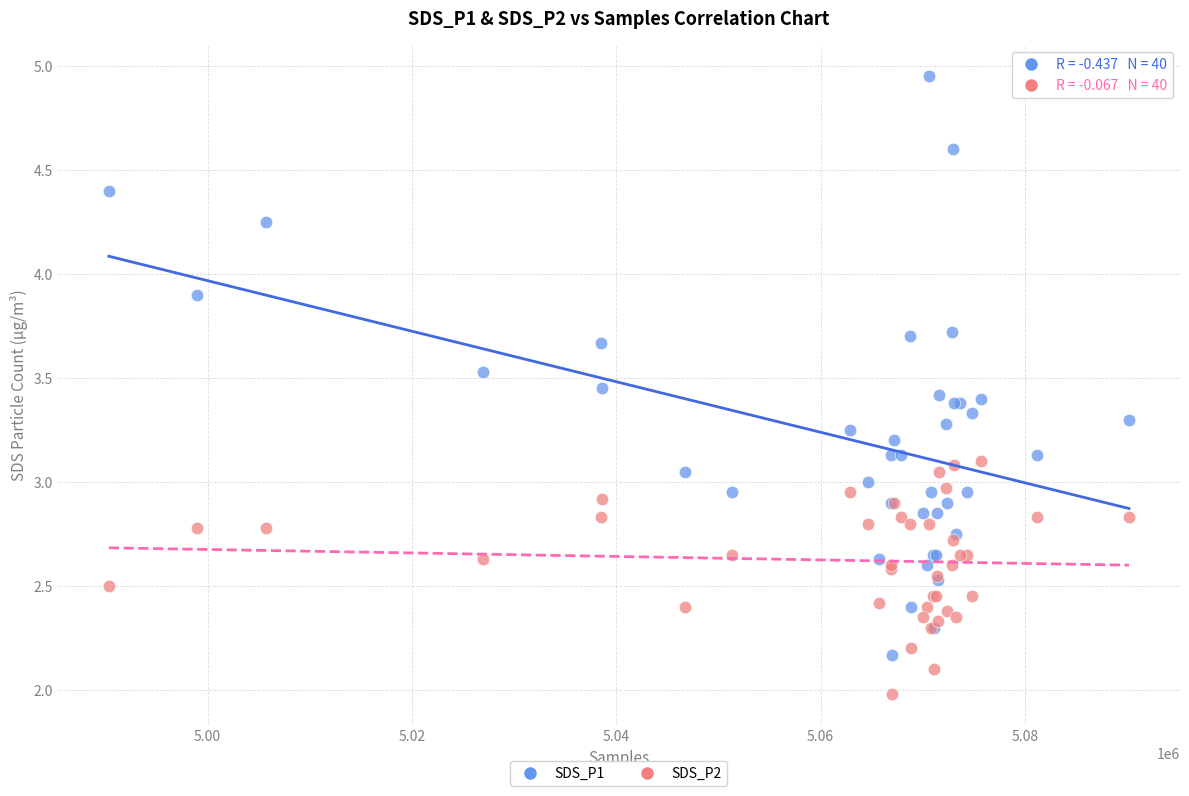

Which series reaches the minimum Y coordinate?

SDS_P2